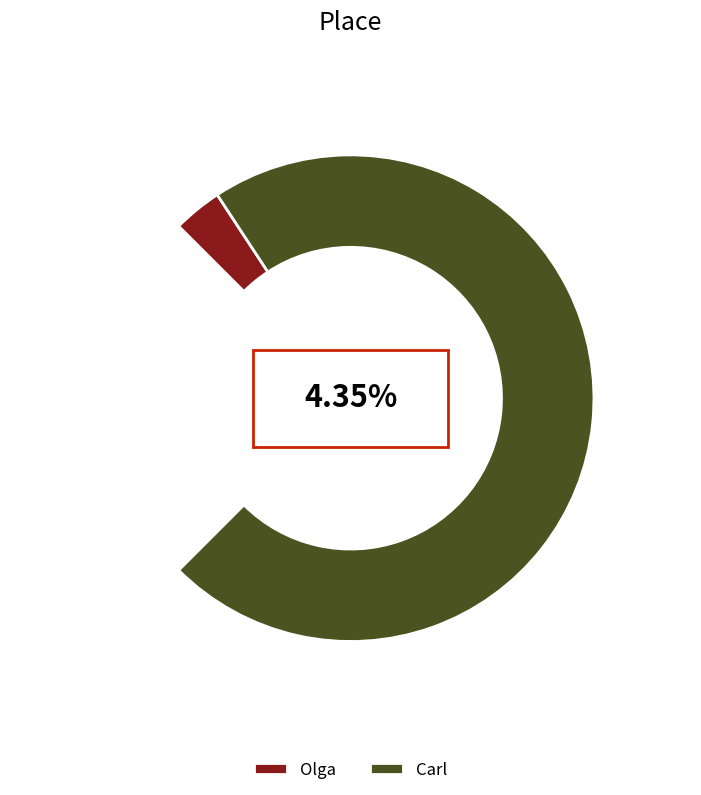

The Carl slice represents 96% of the pie. True or false?

True